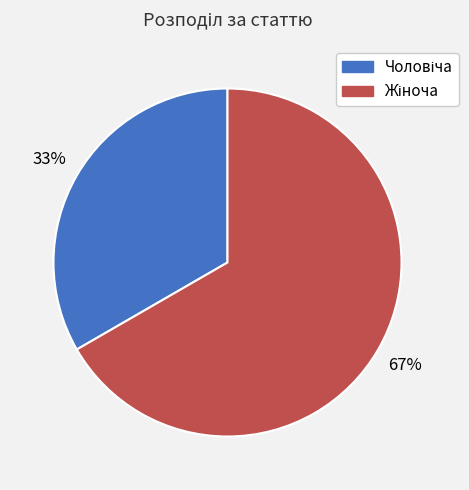

How many slices are in this pie chart?

2